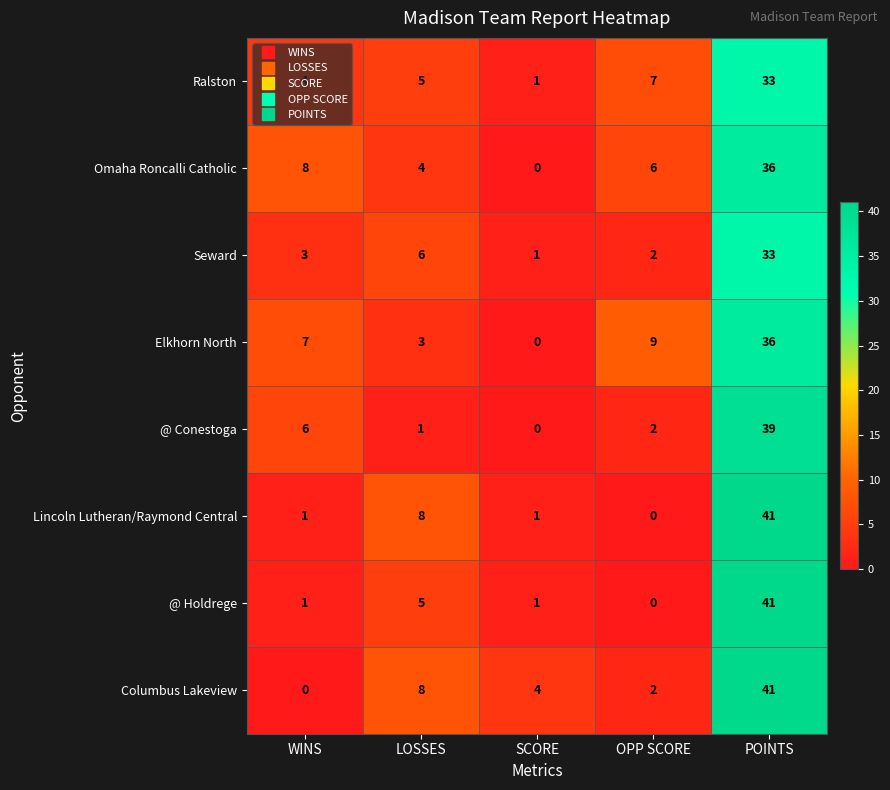

What is the maximum value shown in the chart?

41